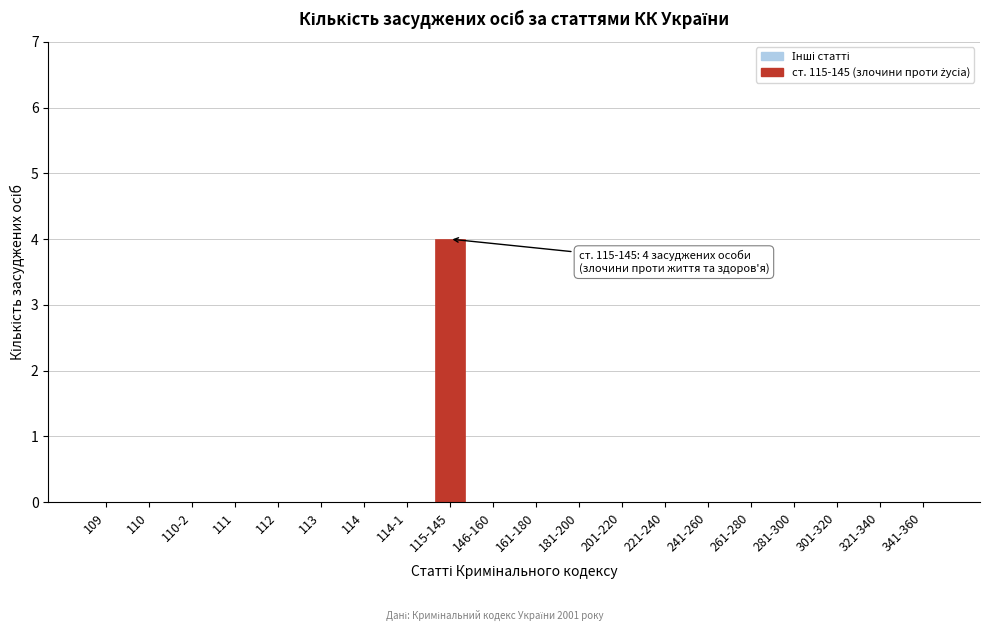

Reading right to left, transcribe all the data shown in this chart.

341-360=0	321-340=0	301-320=0	281-300=0	261-280=0	241-260=0	221-240=0	201-220=0	181-200=0	161-180=0	146-160=0	115-145=4	114-1=0	114=0	113=0	112=0	111=0	110-2=0	110=0	109=0